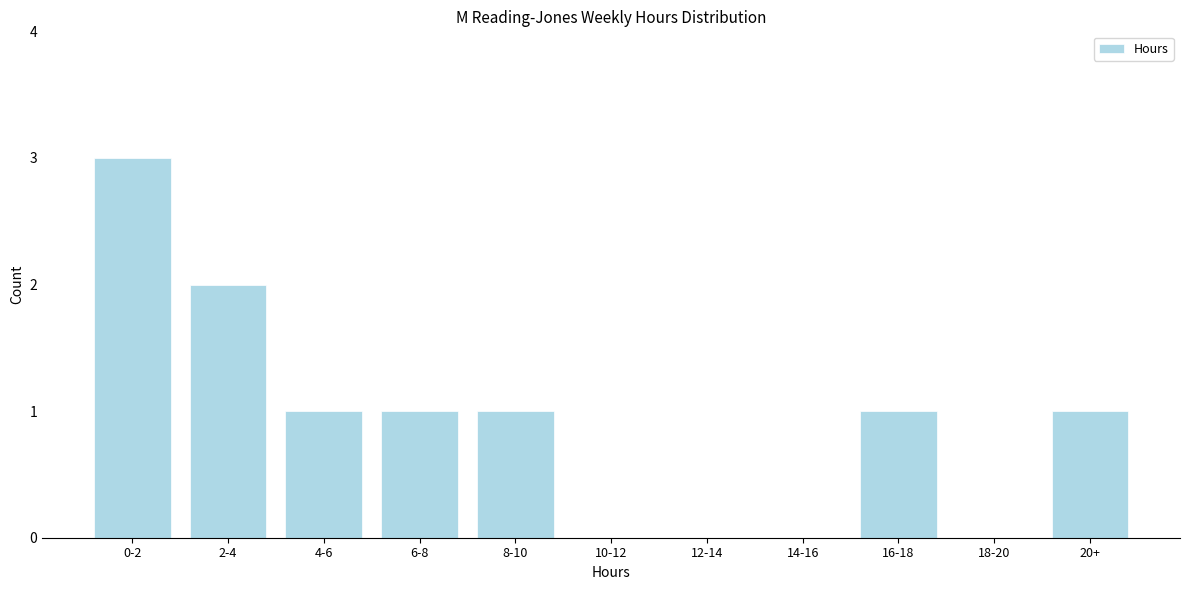

Reading left to right, list all the values displayed in this chart.

0-2=3	2-4=2	4-6=1	6-8=1	8-10=1	10-12=0	12-14=0	14-16=0	16-18=1	18-20=0	20+=1